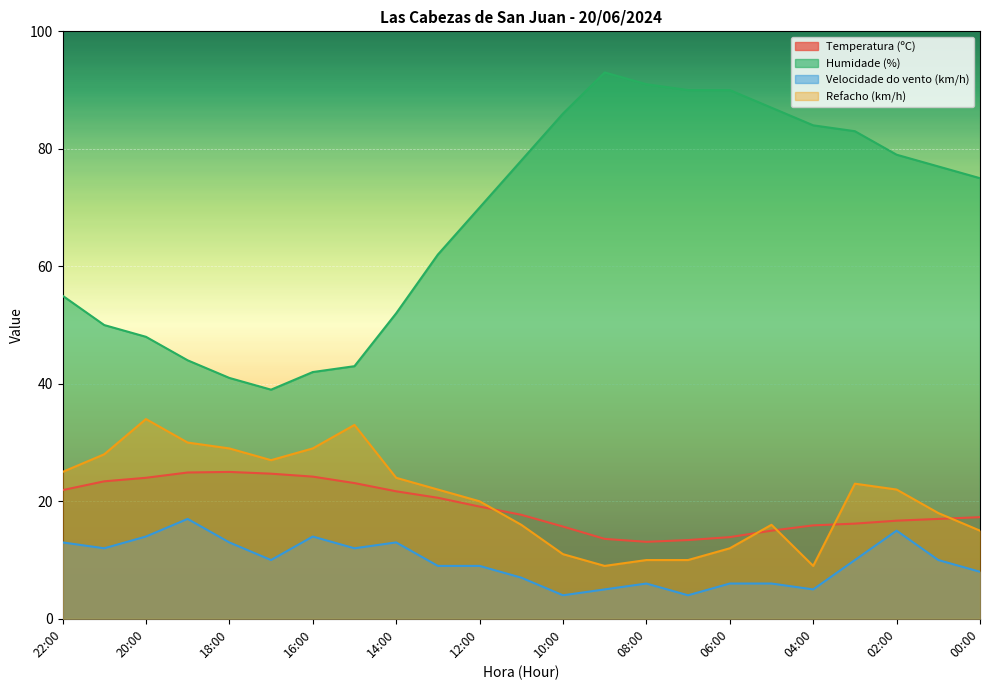

At which category does the chart reach its minimum across all series?

10:00